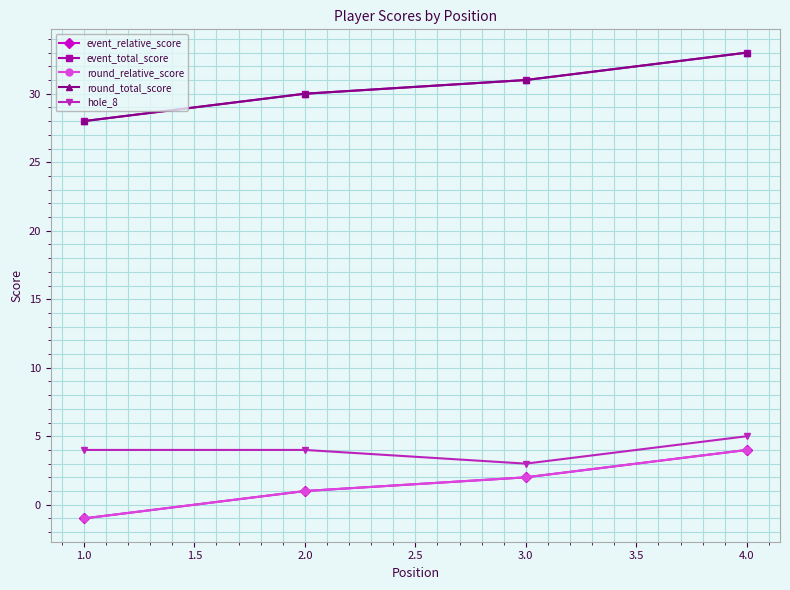

Does the chart have visible grid lines?

Yes